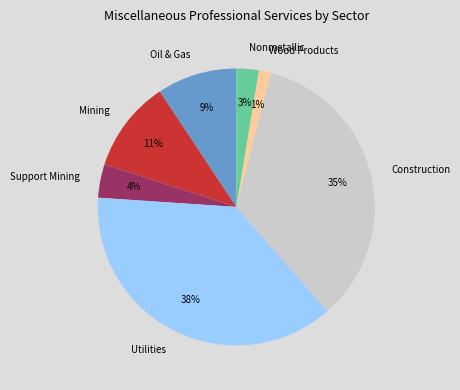

How many segments does this pie chart have?

7